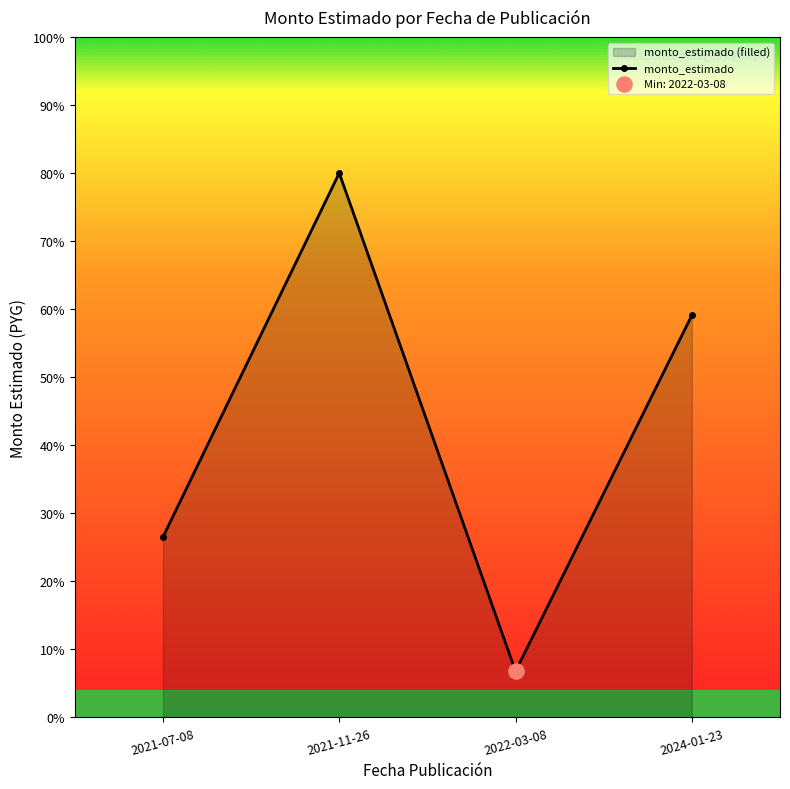

What is the change in value from 2021-11-26 to 2024-01-23?

-20.9